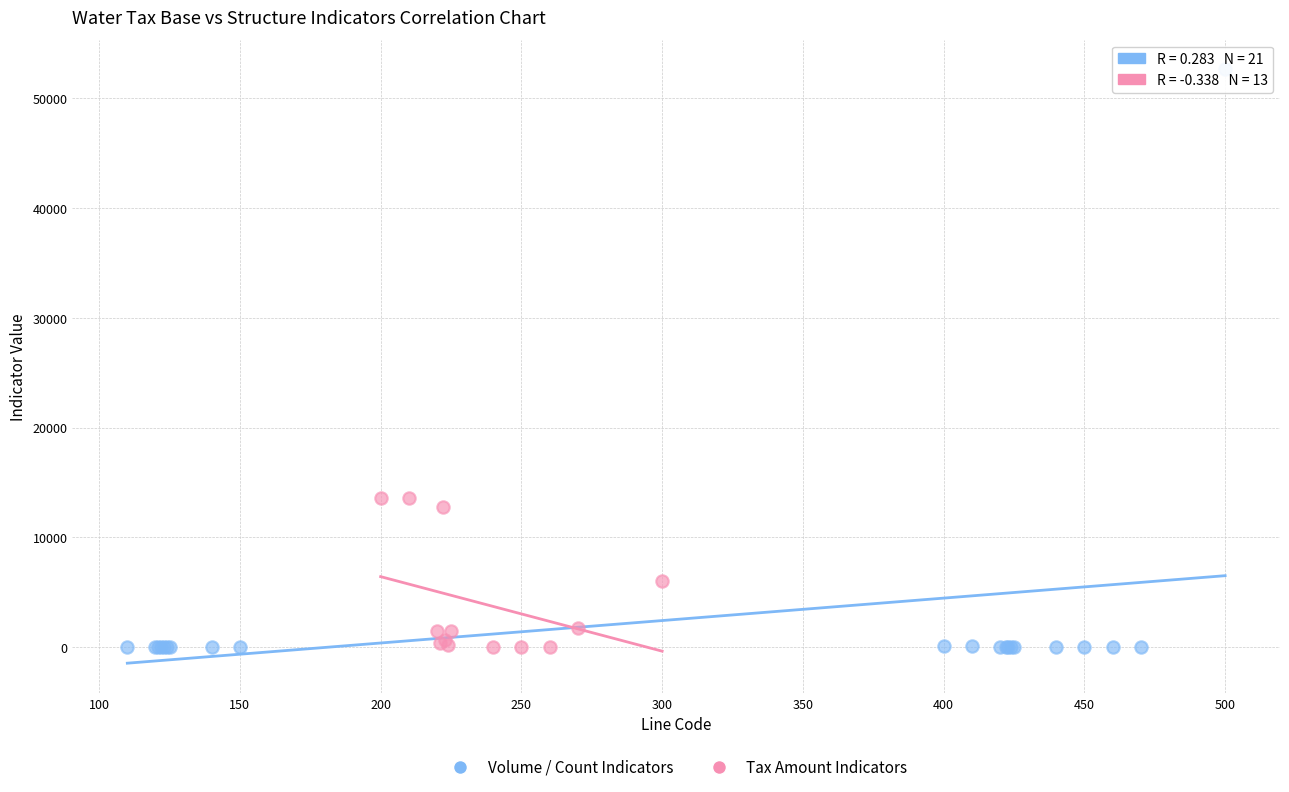

What are all the series names shown in the legend?

Volume / Count Indicators, Tax Amount Indicators